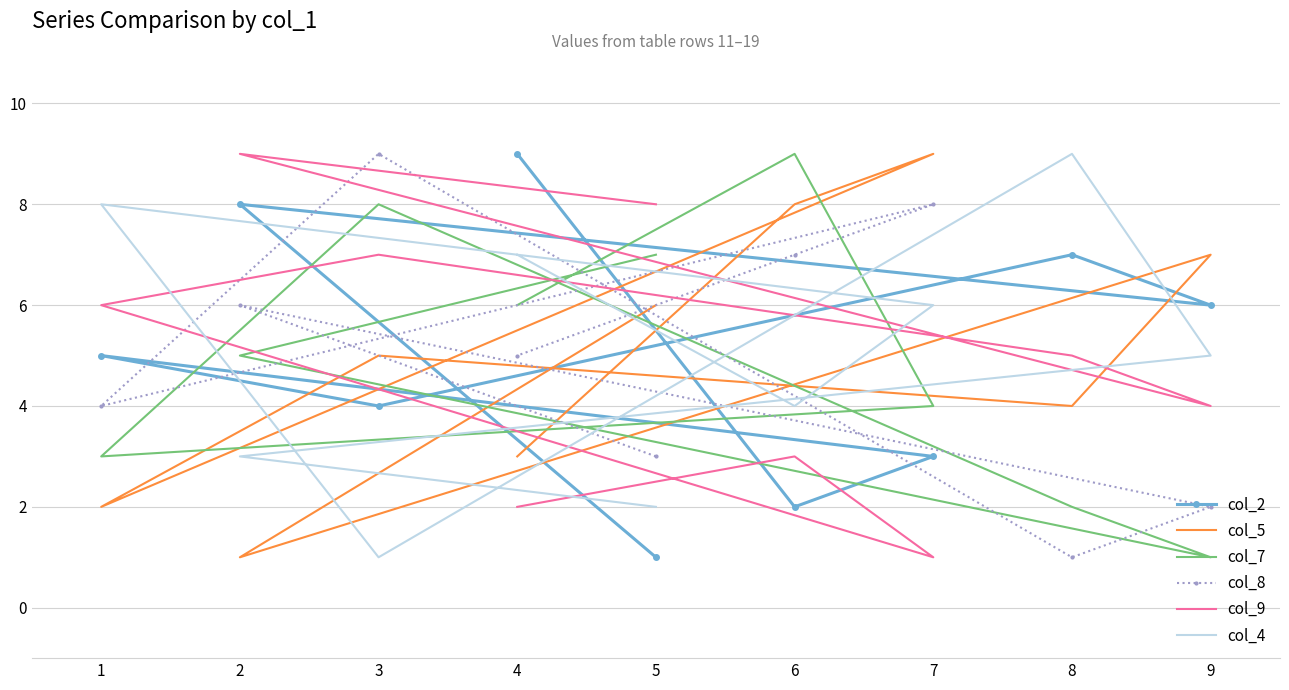

How many interior local peaks does the col_4 series have?

2